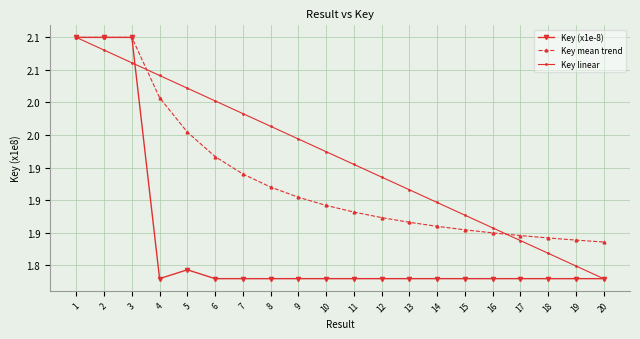

Which series has the largest range (max minus min)?

Key (x1e-8)